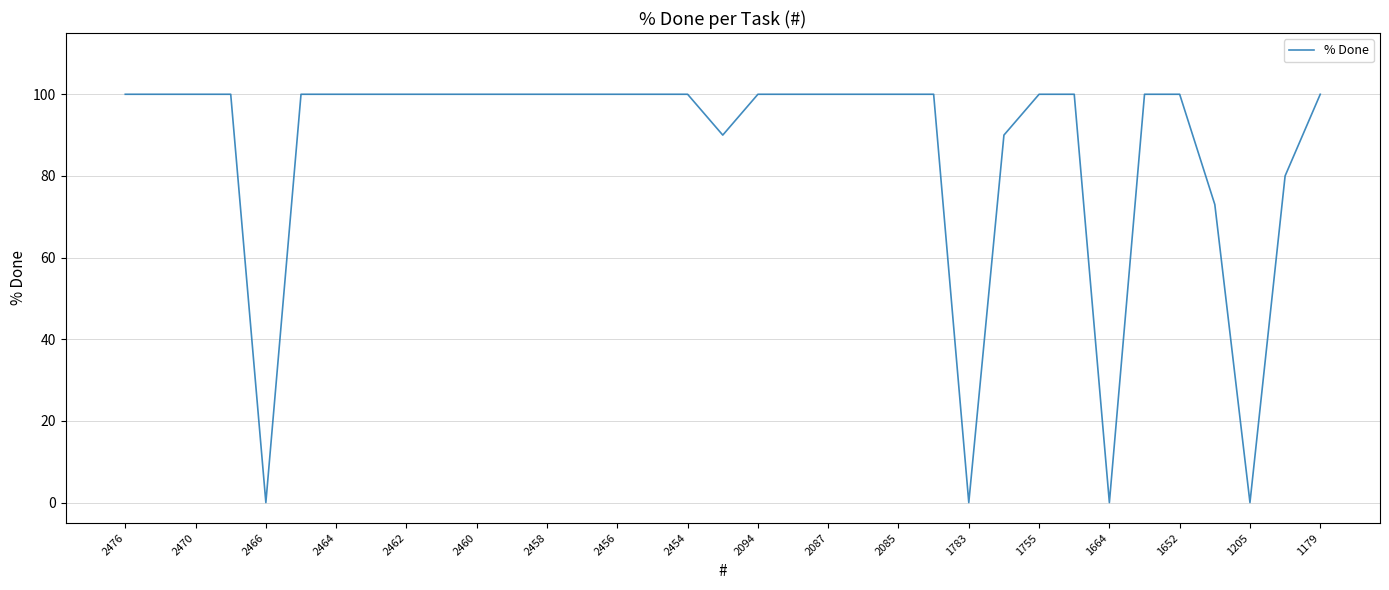

What is the average value?

87